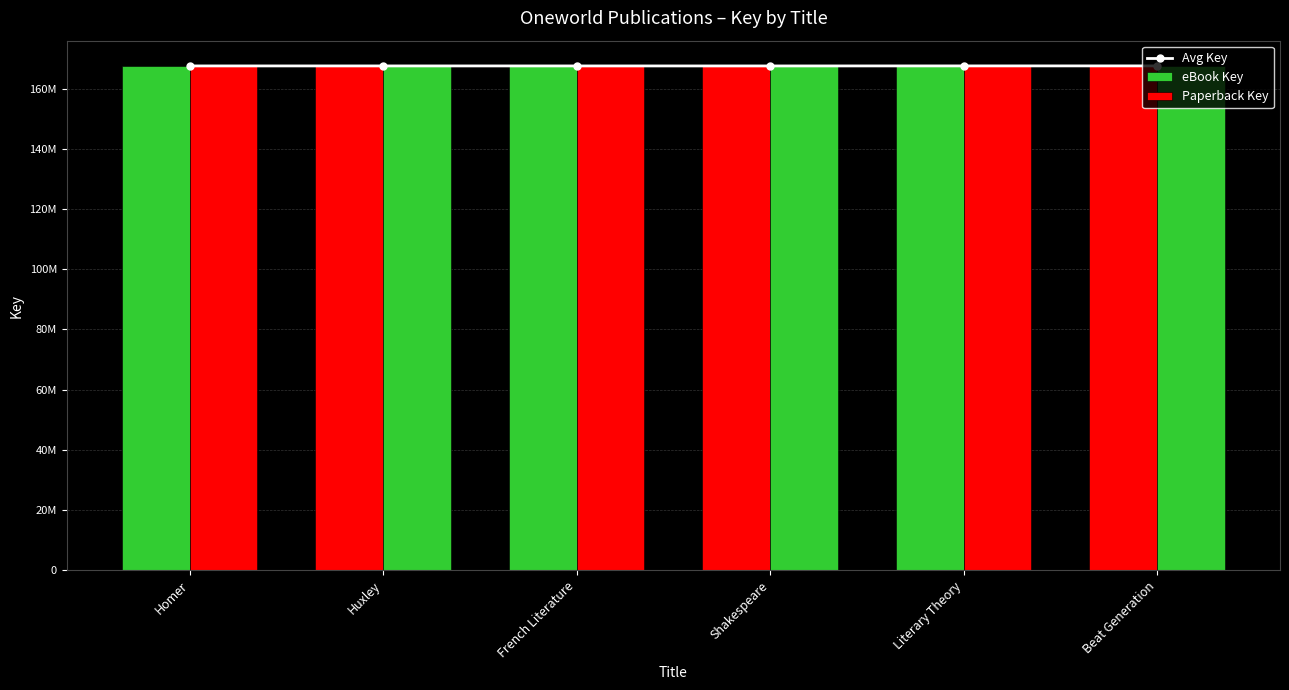

How many categories are shown in the chart?

6